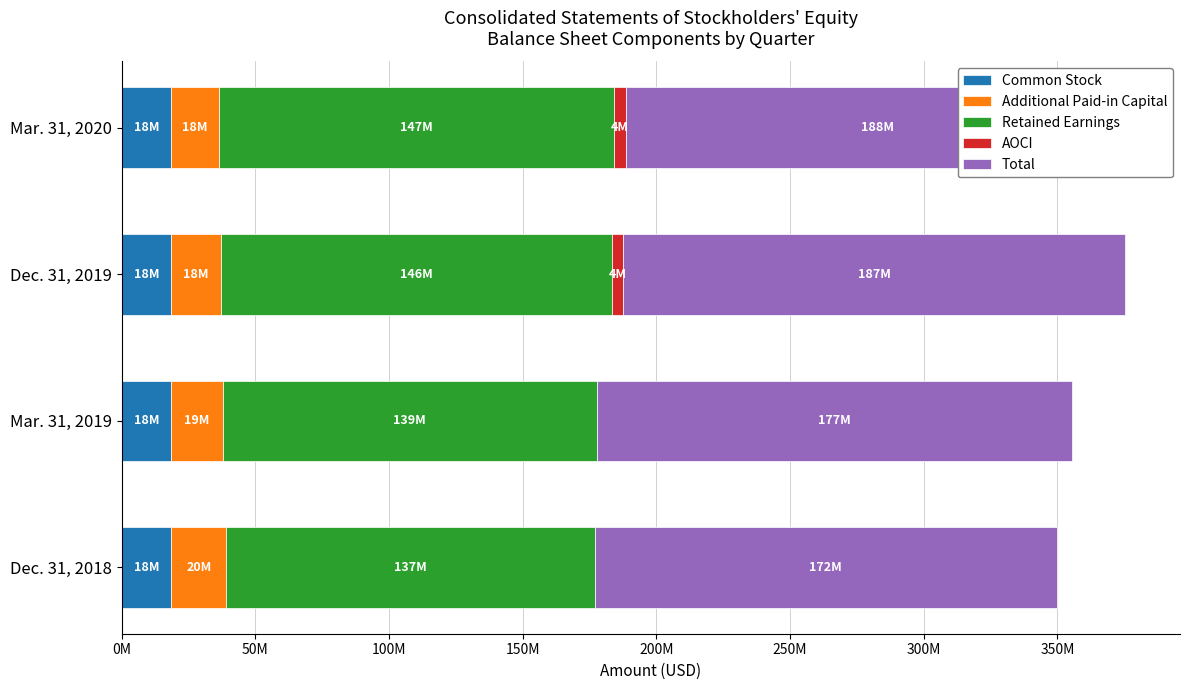

How many series are shown in this chart?

5